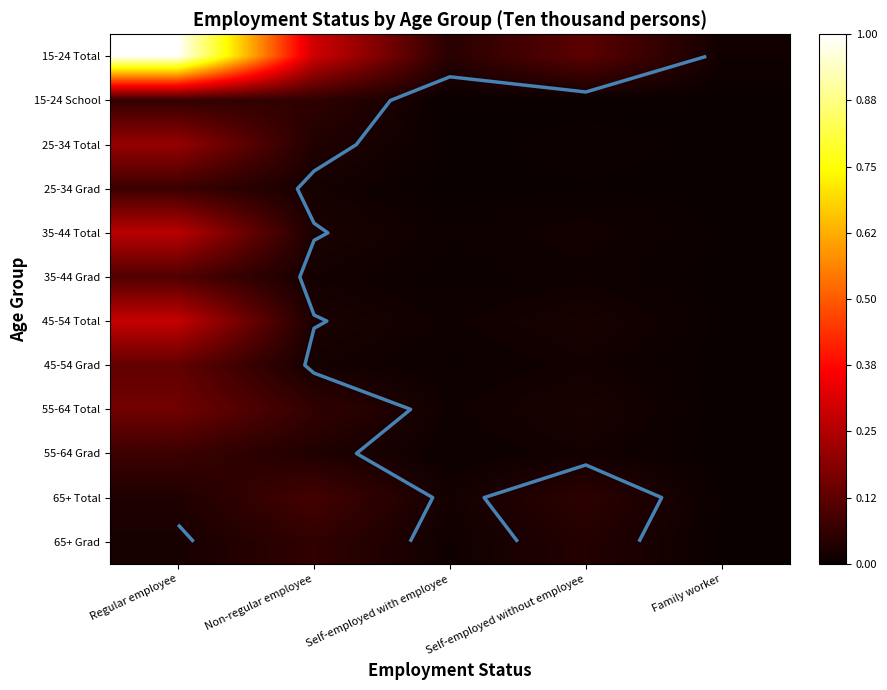

Which series has the largest range (max minus min)?

15-24 Total